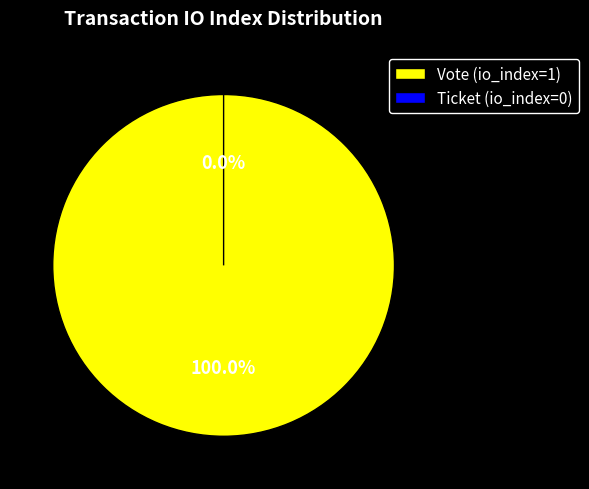

The Ticket (io_index=0) slice represents 1% of the pie. True or false?

False